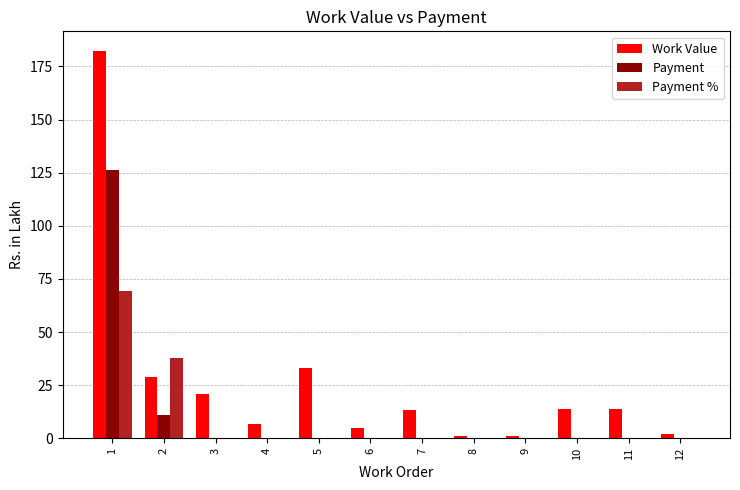

What is the total value across all series at 11?

13.7